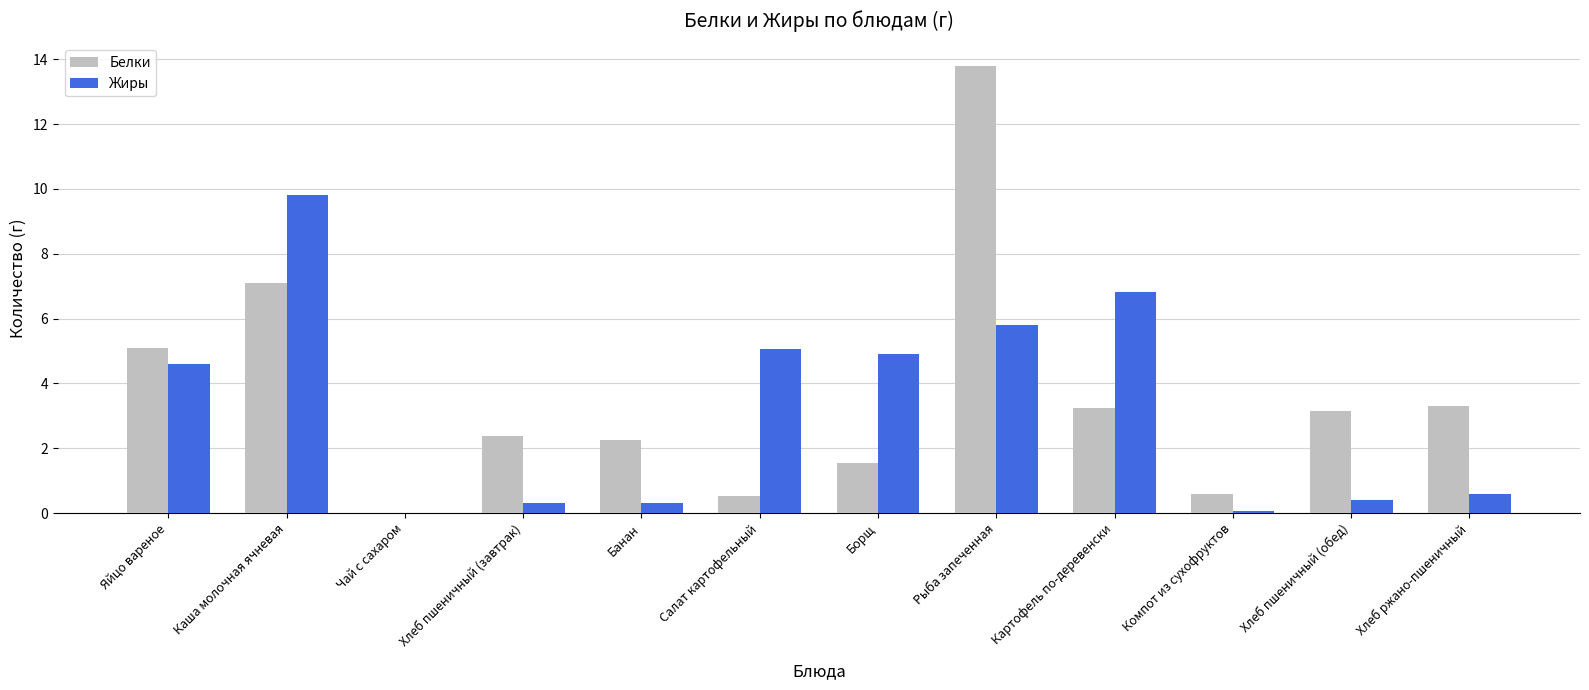

What is the sum of the Жиры values at Яйцо вареное and Хлеб пшеничный (обед)?

5.0